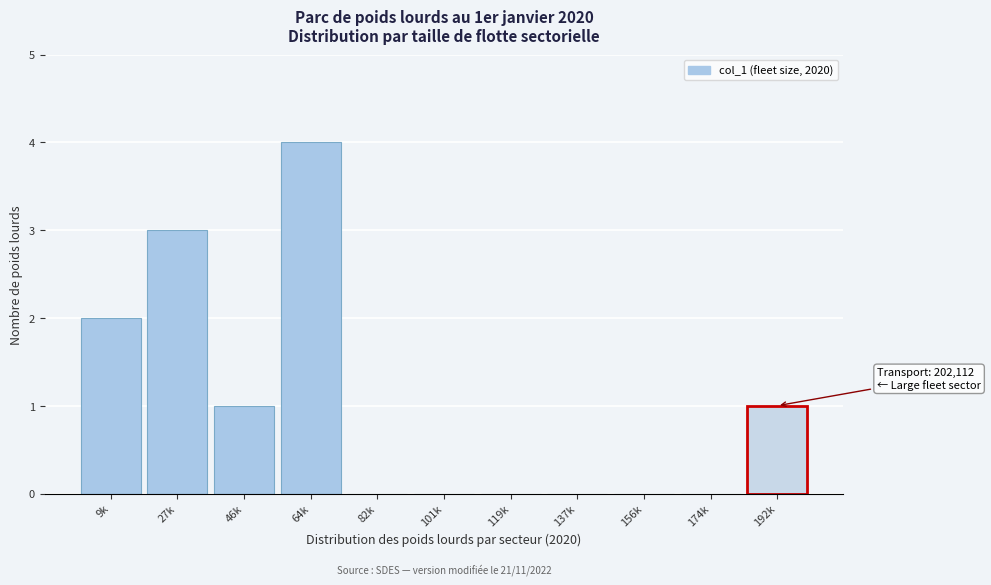

Reading left to right, transcribe all the data shown in this chart.

9k=2	27k=3	46k=1	64k=4	82k=0	101k=0	119k=0	137k=0	156k=0	174k=0	192k=1